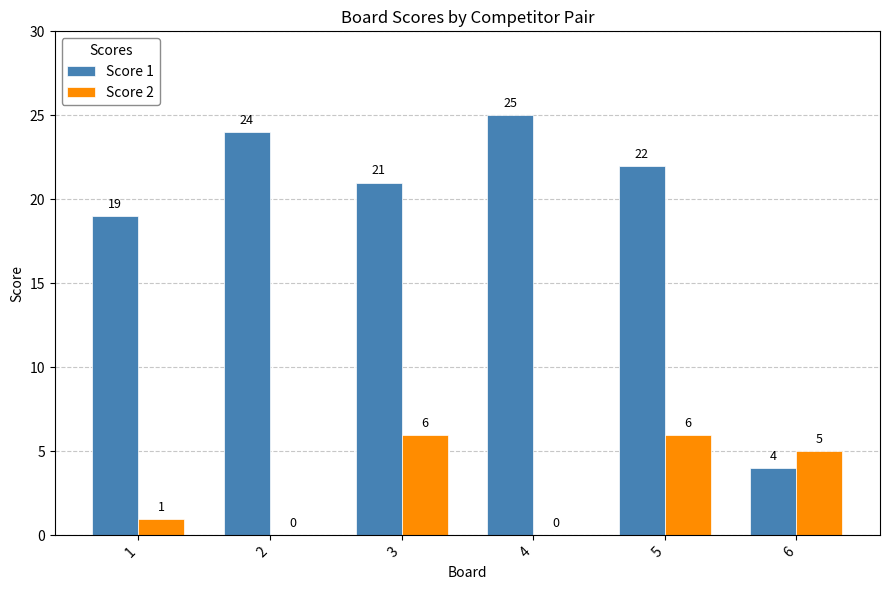

Which series changed the most between 3 and 5?

Score 1